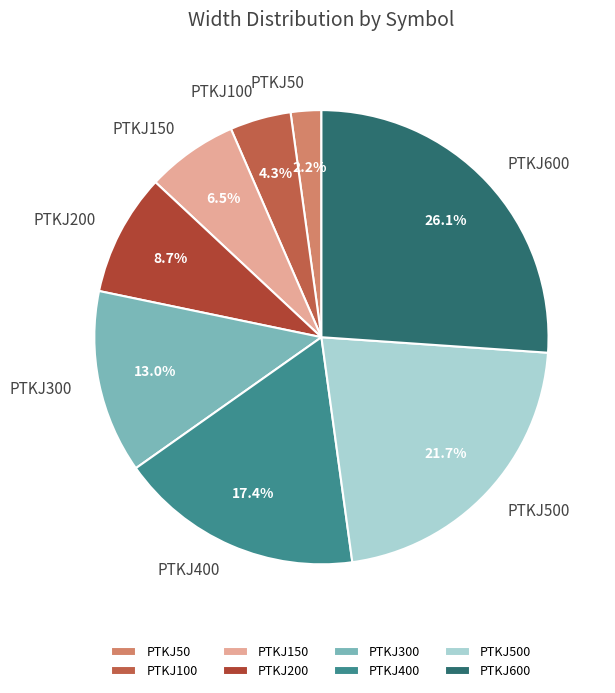

Is PTKJ500 the majority of the pie?

No